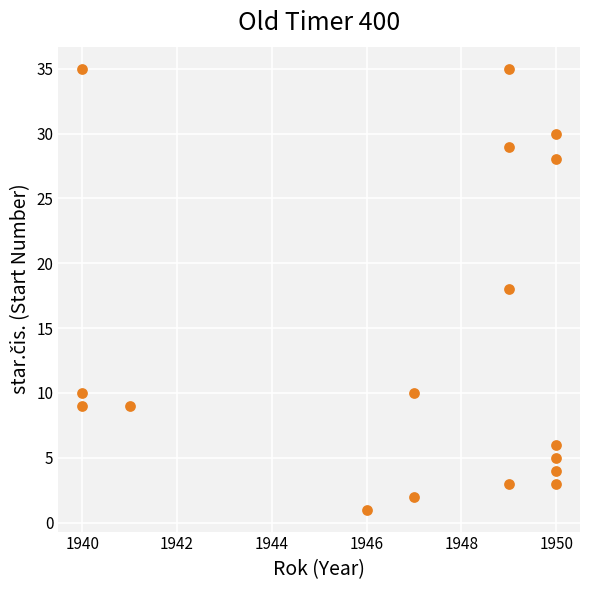

What is the range of Y values (max minus min)?

34